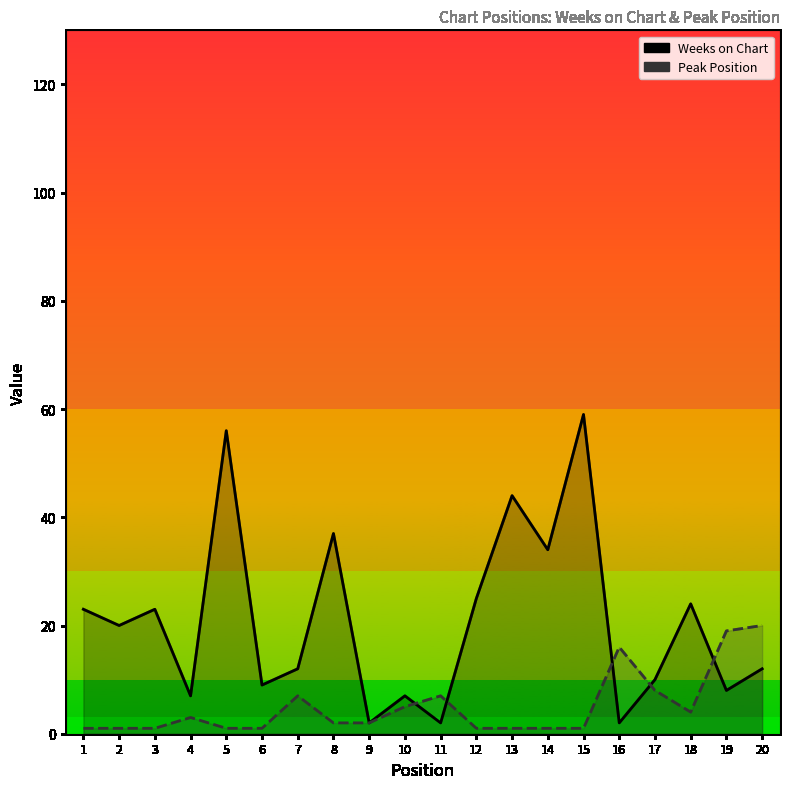

Which series ends up on top after the final intersection of Peak Position and Weeks on Chart?

Peak Position